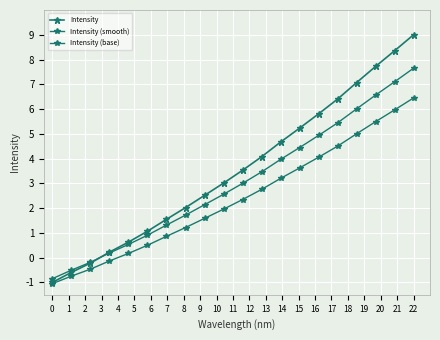

How many negative values does the Intensity series have?

3